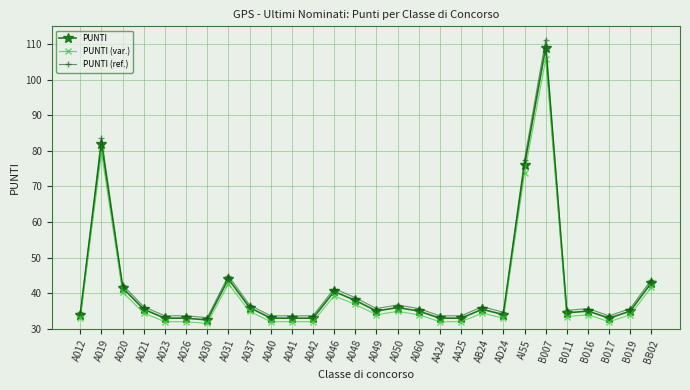

Count the number of categories in the chart.

28